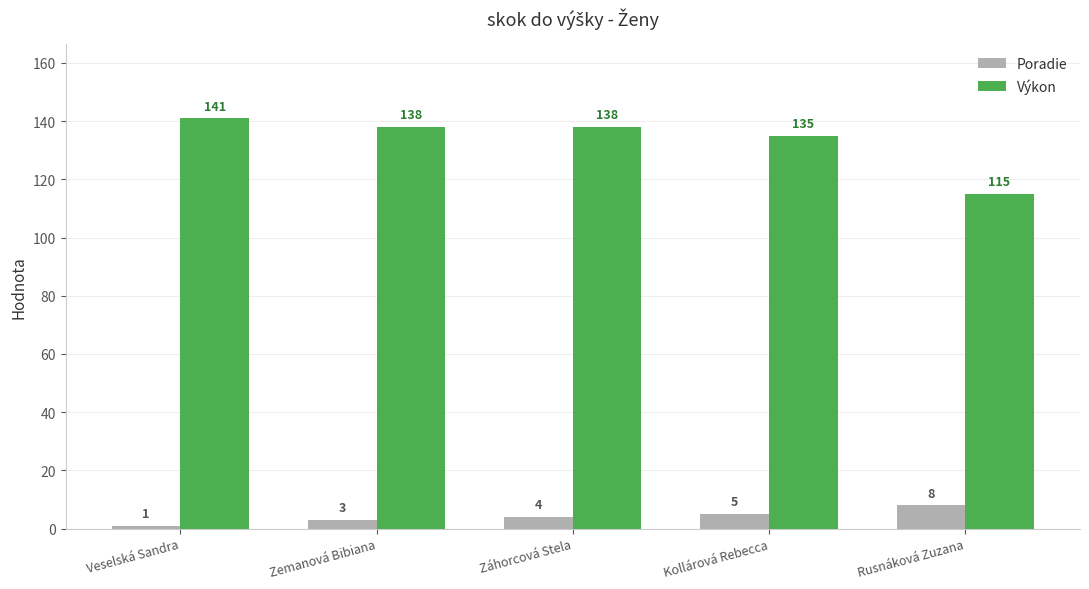

At which label is Poradie closest to 4?

Záhorcová Stela